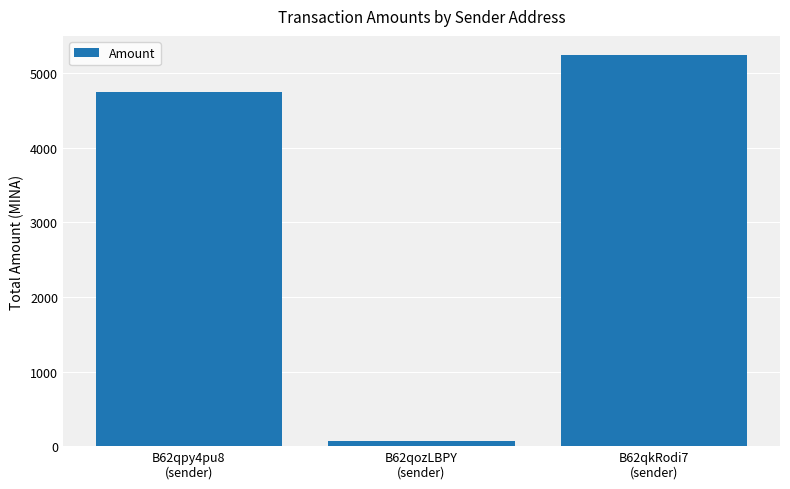

Rank the categories by value from highest to lowest.

B62qkRodi7
(sender), B62qpy4pu8
(sender), B62qozLBPY
(sender)